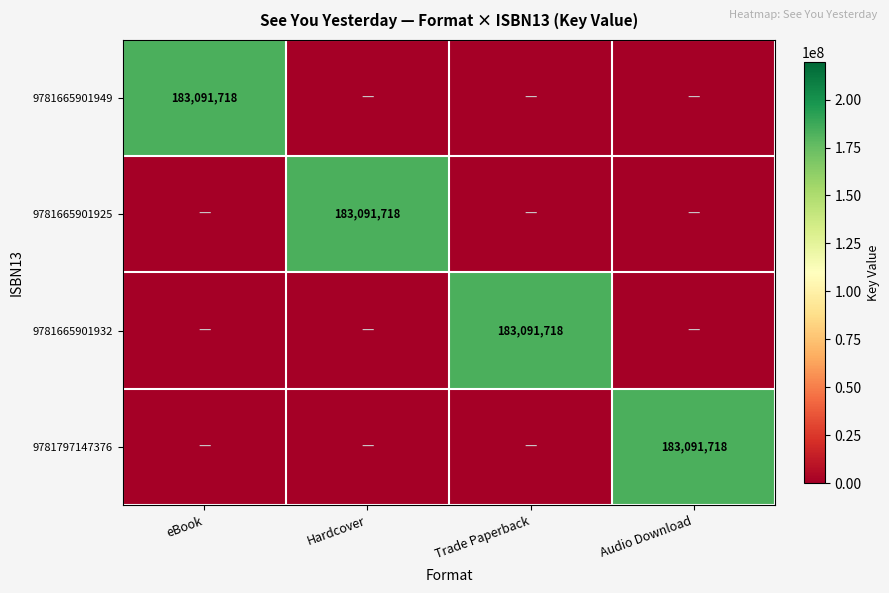

True or false: 9781665901932 has a value of 183091718 at Trade Paperback.

True